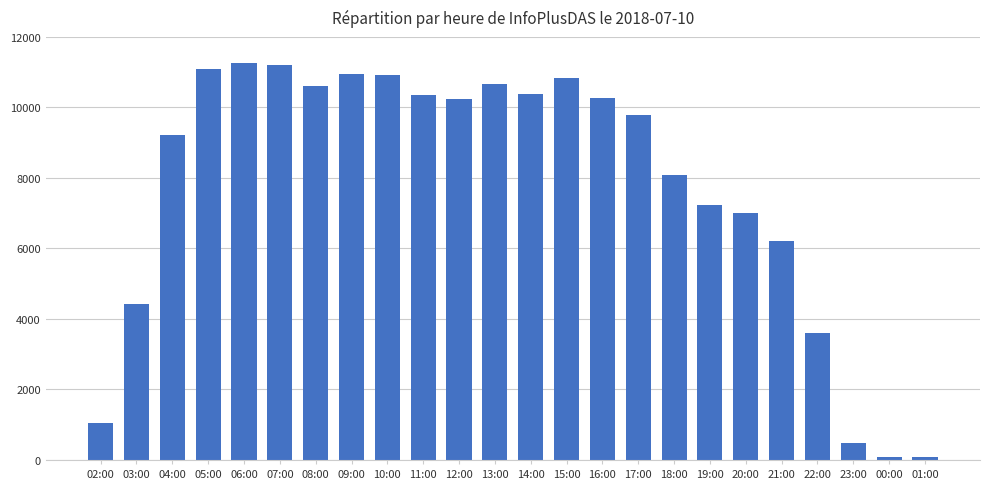

What is the maximum value shown in the chart?

11275